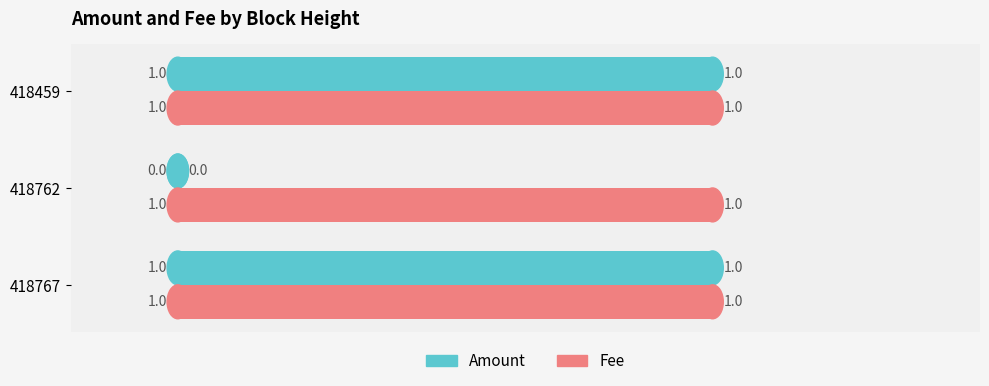

How many categories are shown in the chart?

3